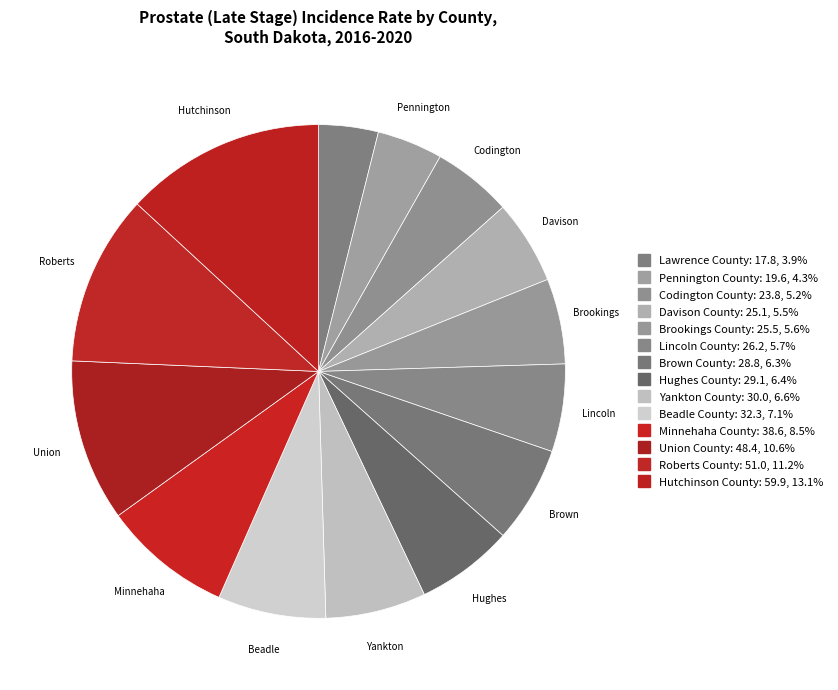

What percentage is the Minnehaha County slice, to the nearest percent?

8%